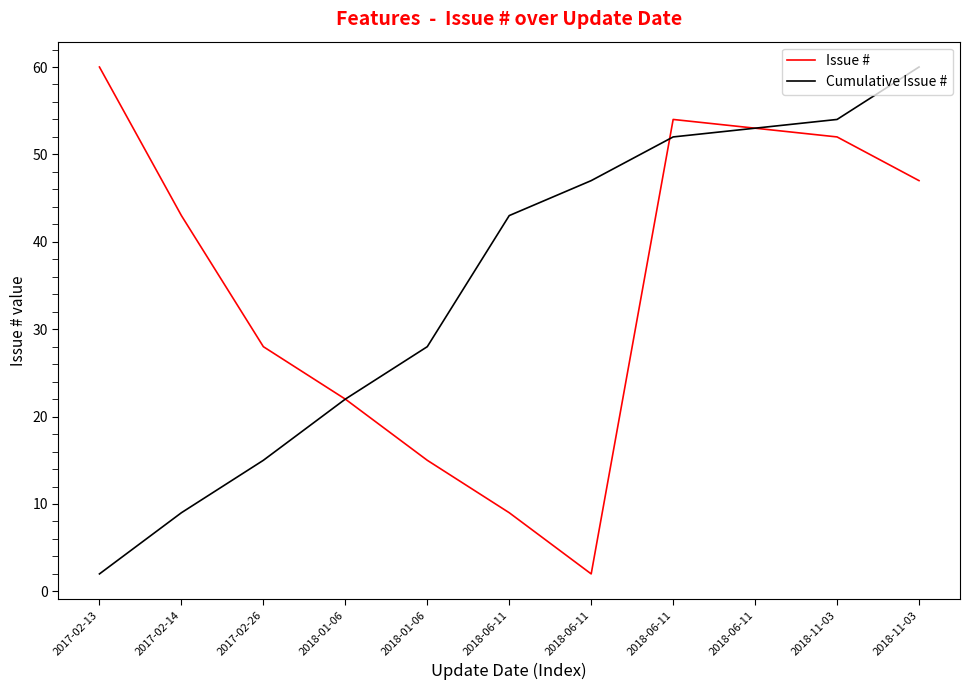

Is this an area chart (filled region under the line)?

No